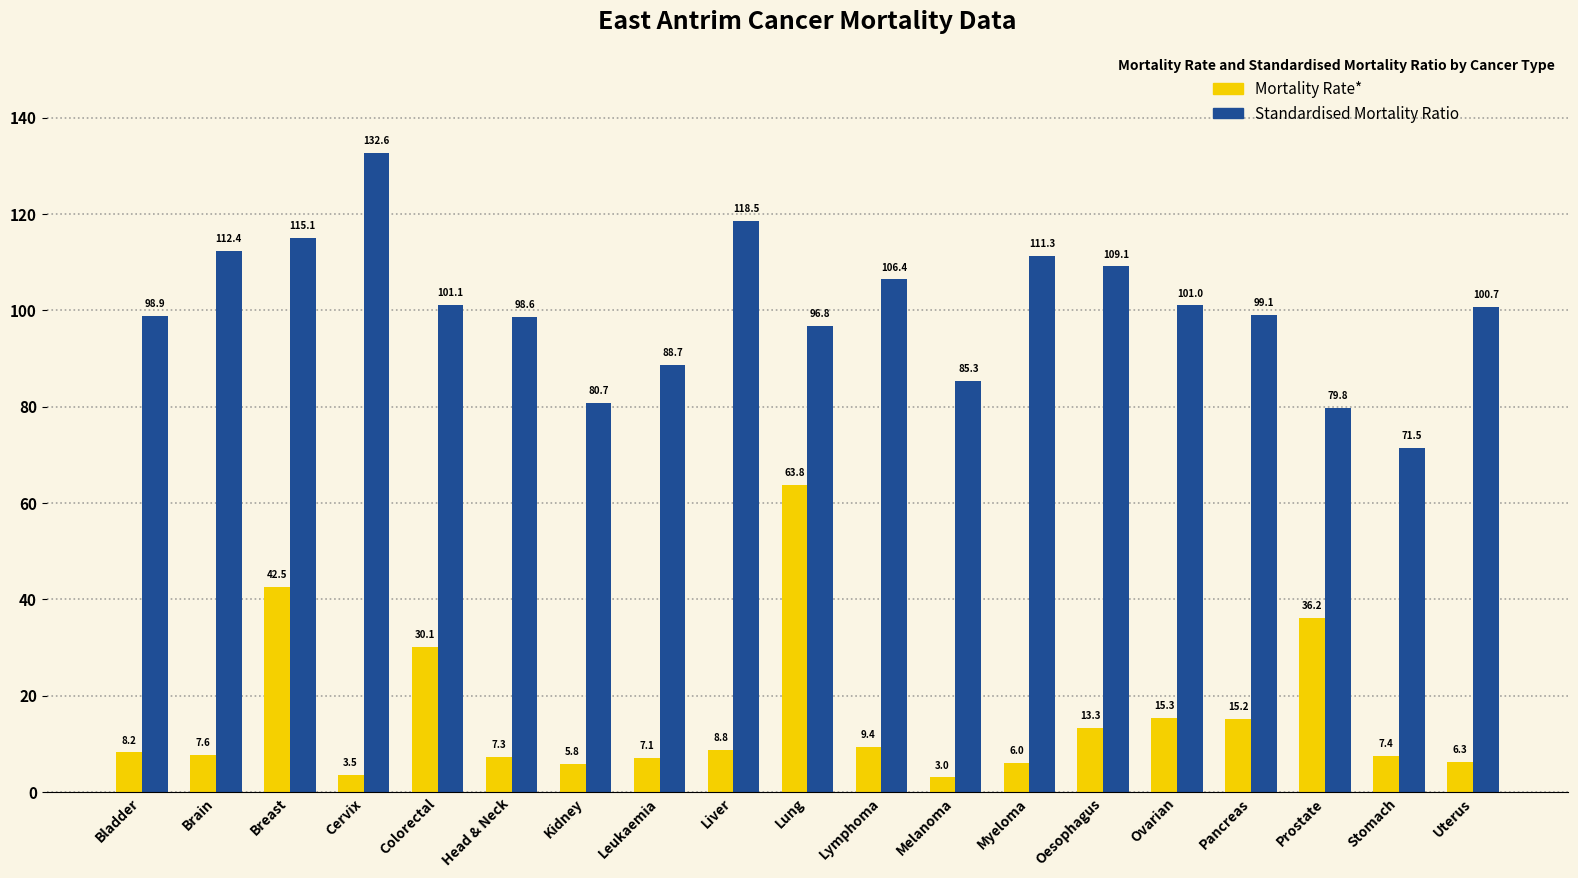

The value of Mortality Rate* at Head & Neck is 7.3. True or false?

True